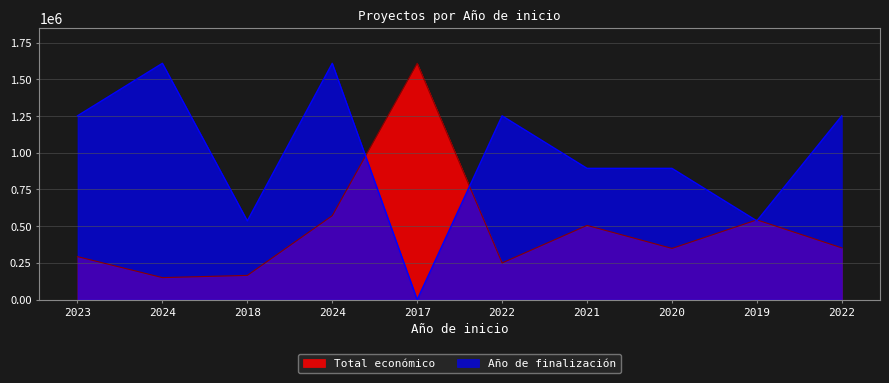

Reading left to right, what are all the values shown in this chart?

292876	150000	165000	571965	1609378	249910	505519	348843	543404	352350